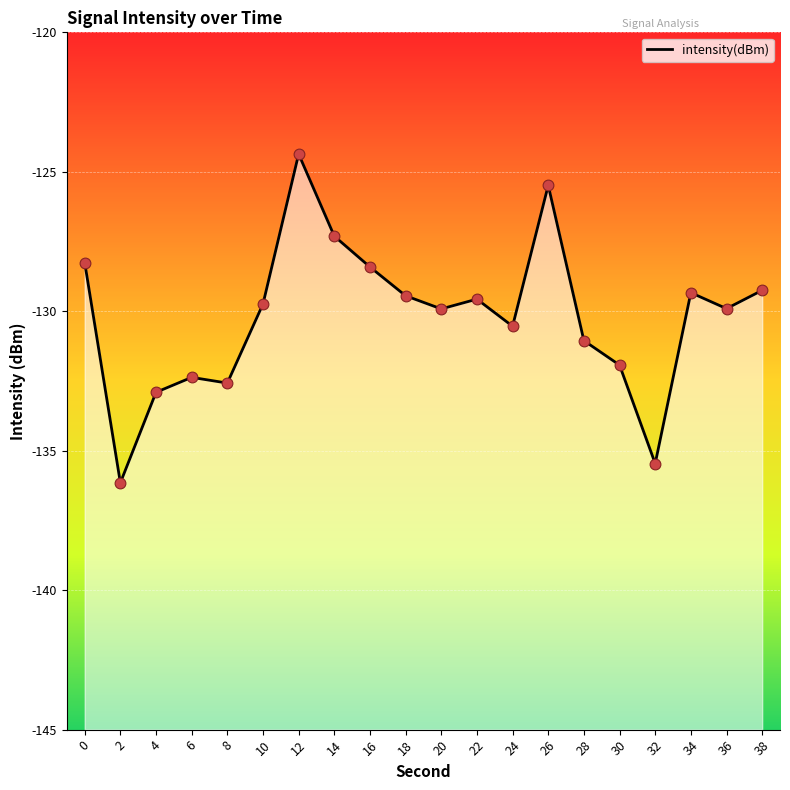

Between 16 and 32, which is larger?

16